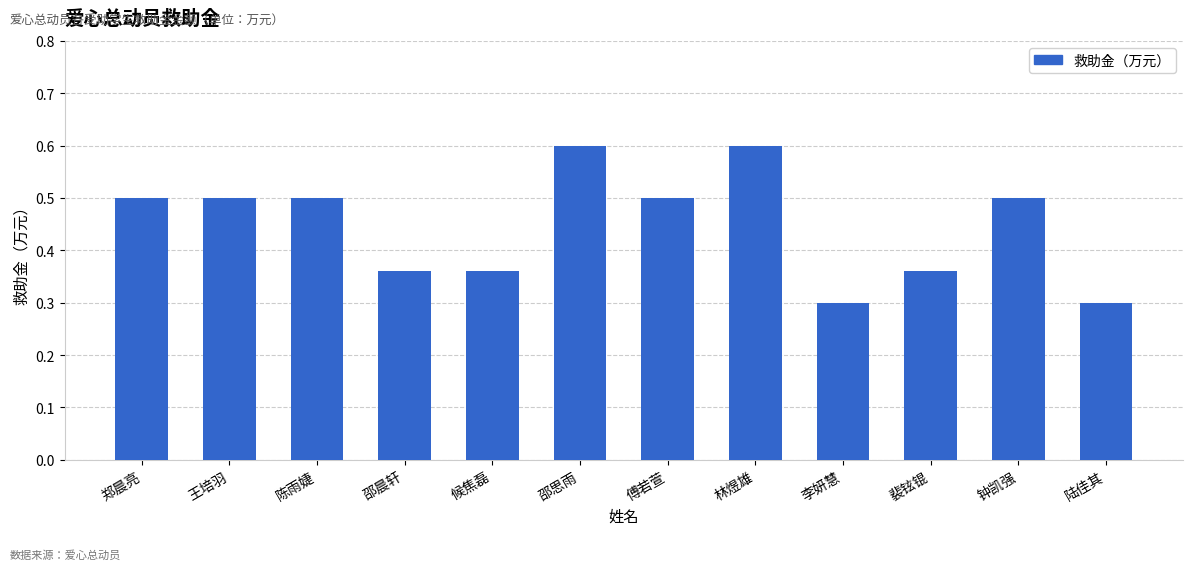

What is the change in value from 王培羽 to 林煜雄?

+0.1